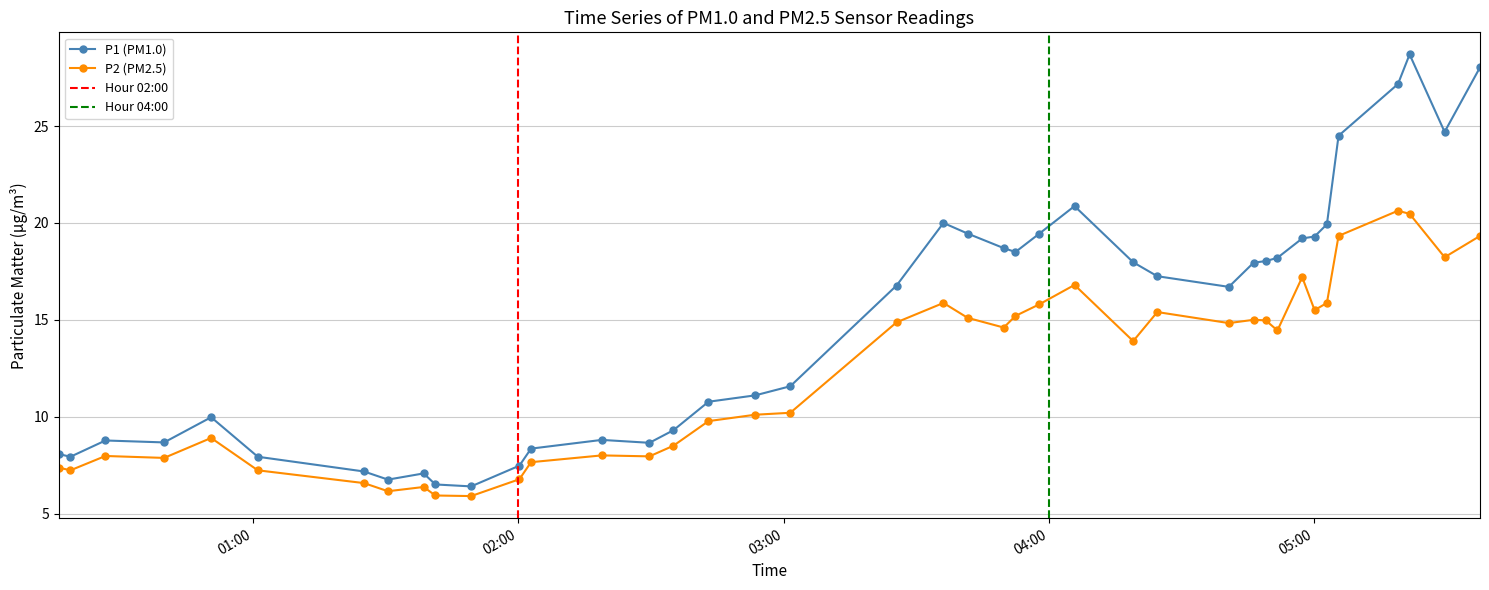

True or false: P2 and P1 intersect in this chart.

False